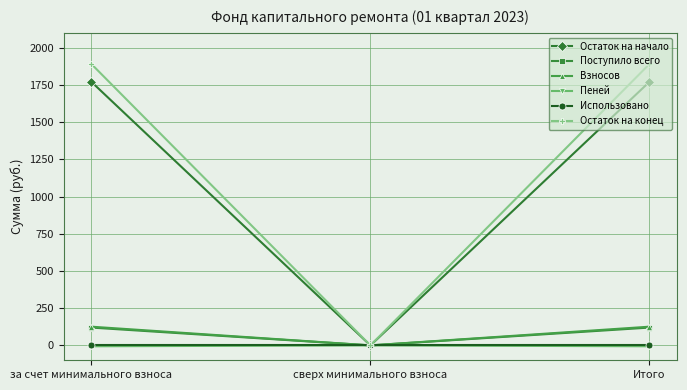

The value of Остаток на конец at сверх минимального взноса is 0.0. True or false?

True